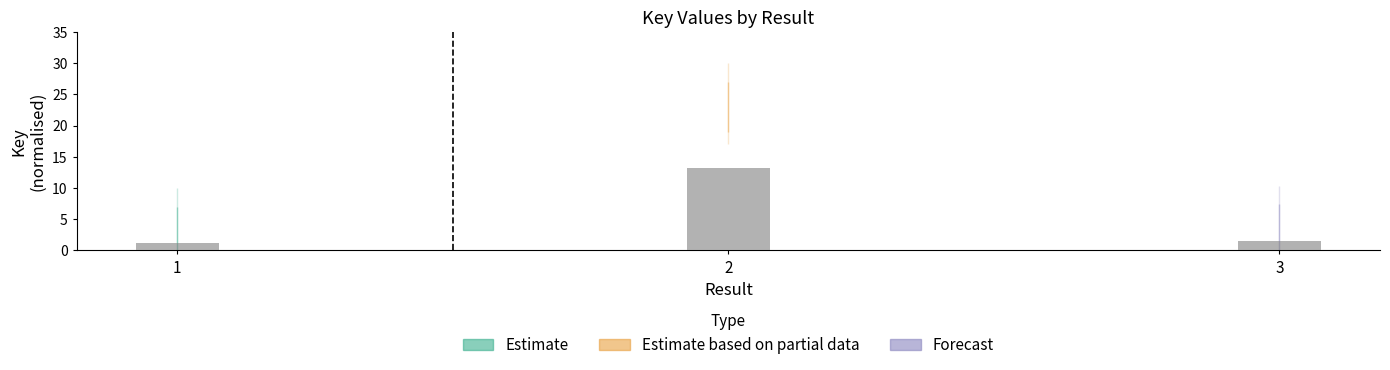

What is the value of the 3rd bar from the left?

1.4